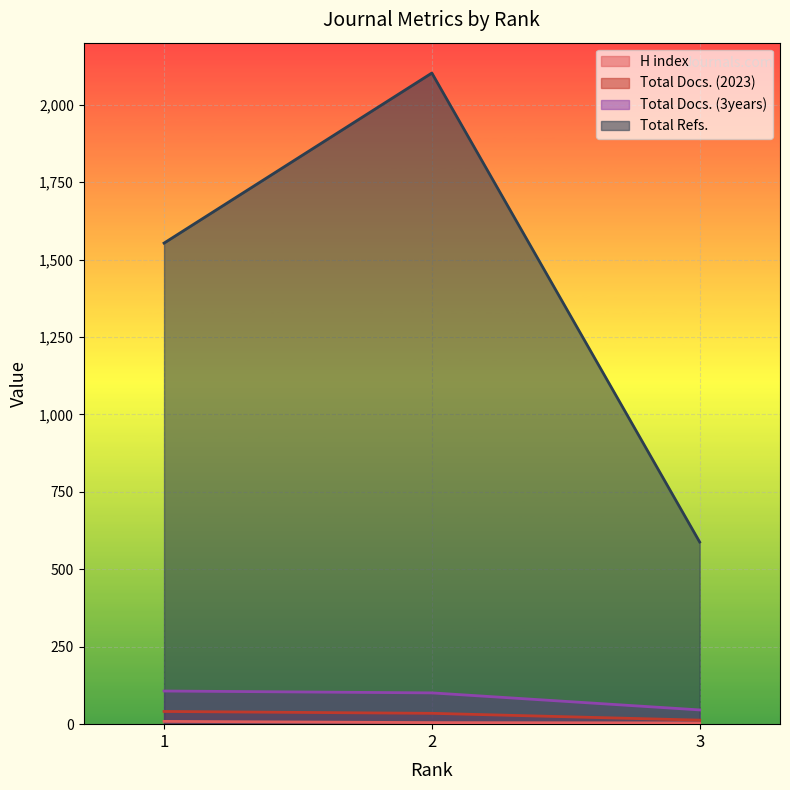

Which series has the largest total across all categories?

Total Refs.